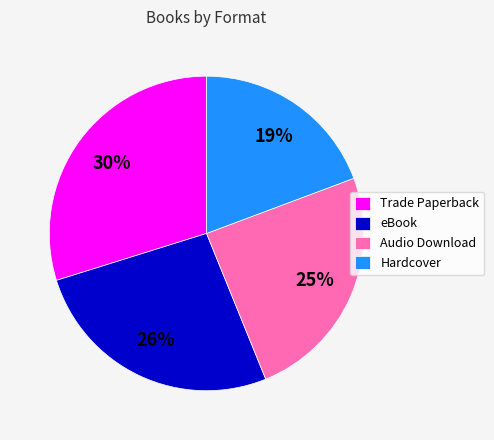

To the nearest percent, what portion does eBook represent?

26%